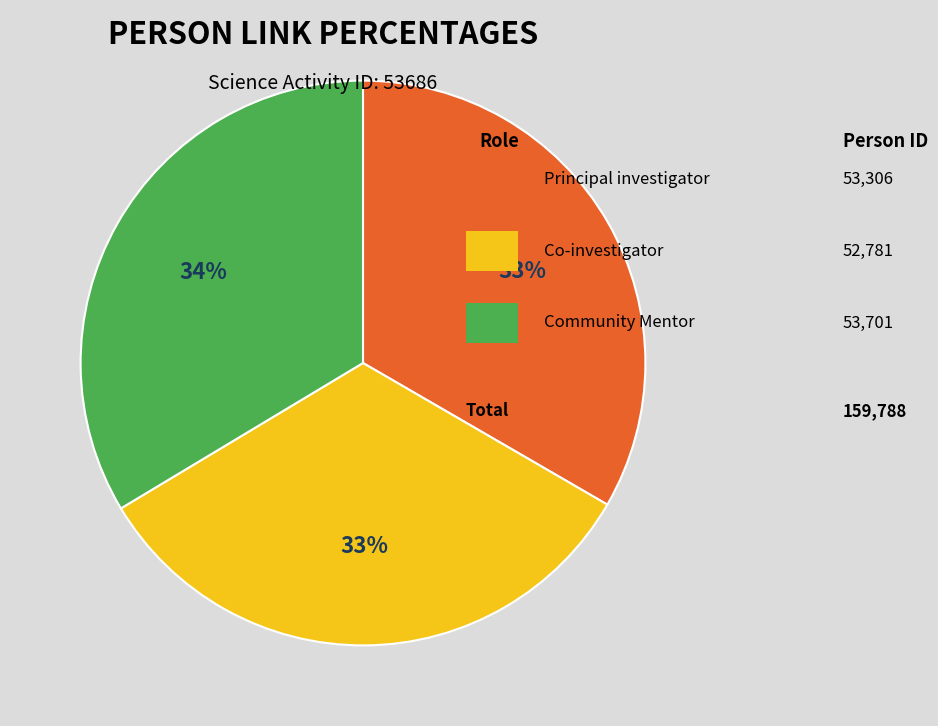

To the nearest percent, what is the average slice percentage?

33%